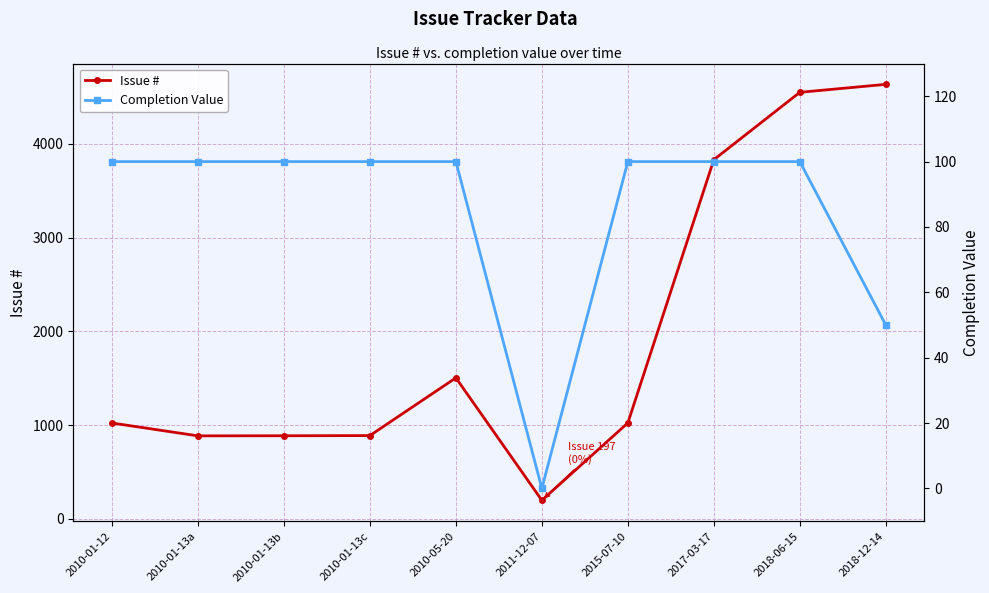

Which series has the largest range (max minus min)?

Issue #